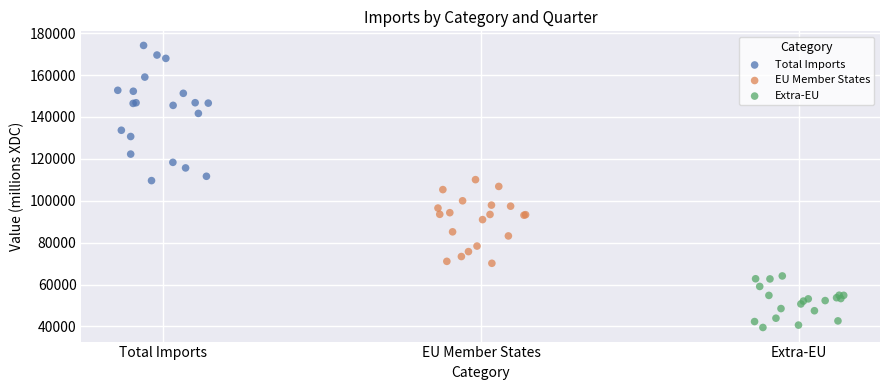

Which series contains the highest Y value?

Total Imports